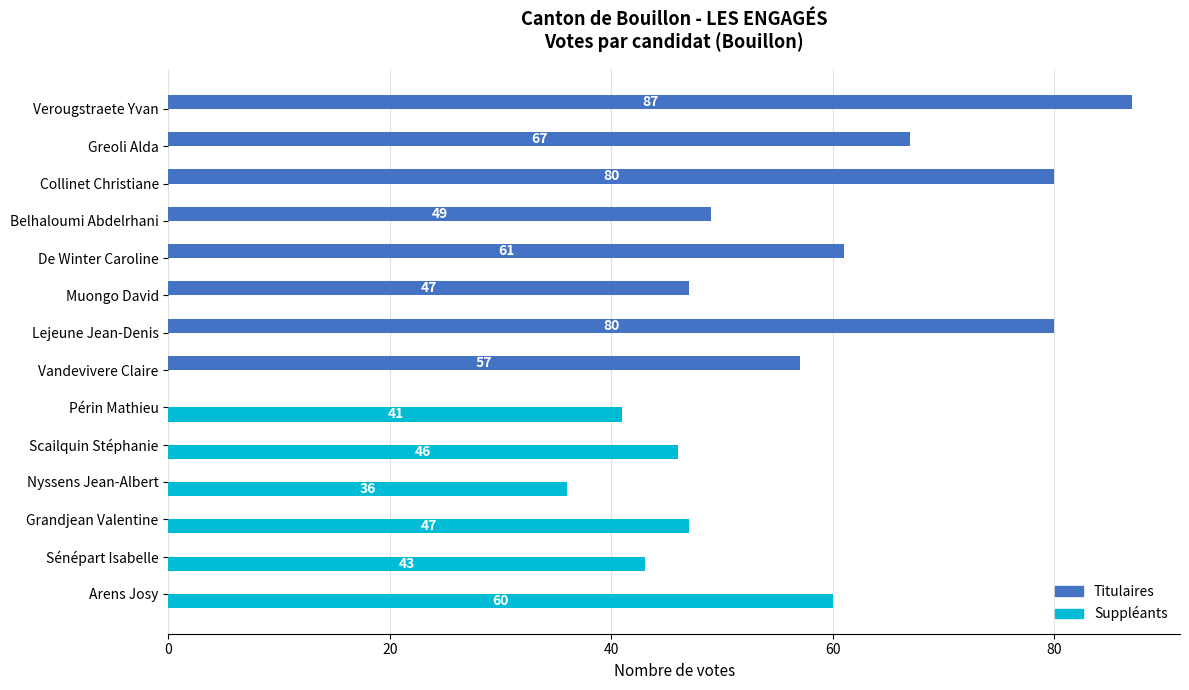

Where is Suppléants nearest to the value 30?

Nyssens Jean-Albert